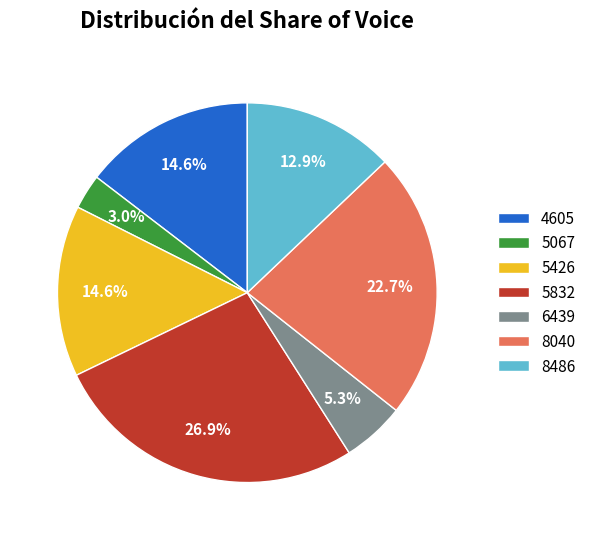

What percentage is NOT represented by 5832?

73.1%